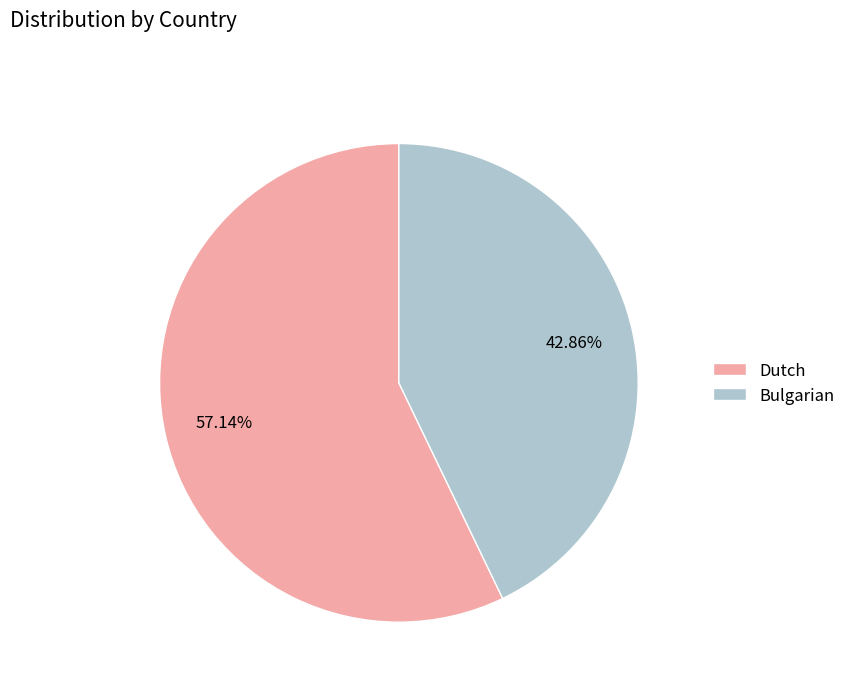

True or false: Bulgarian accounts for 30% of the total.

False